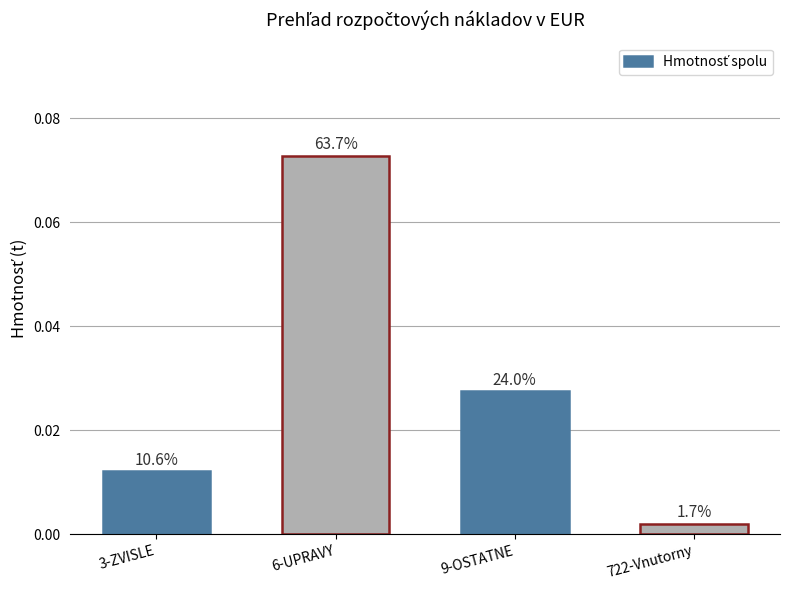

Are the bars horizontal?

No